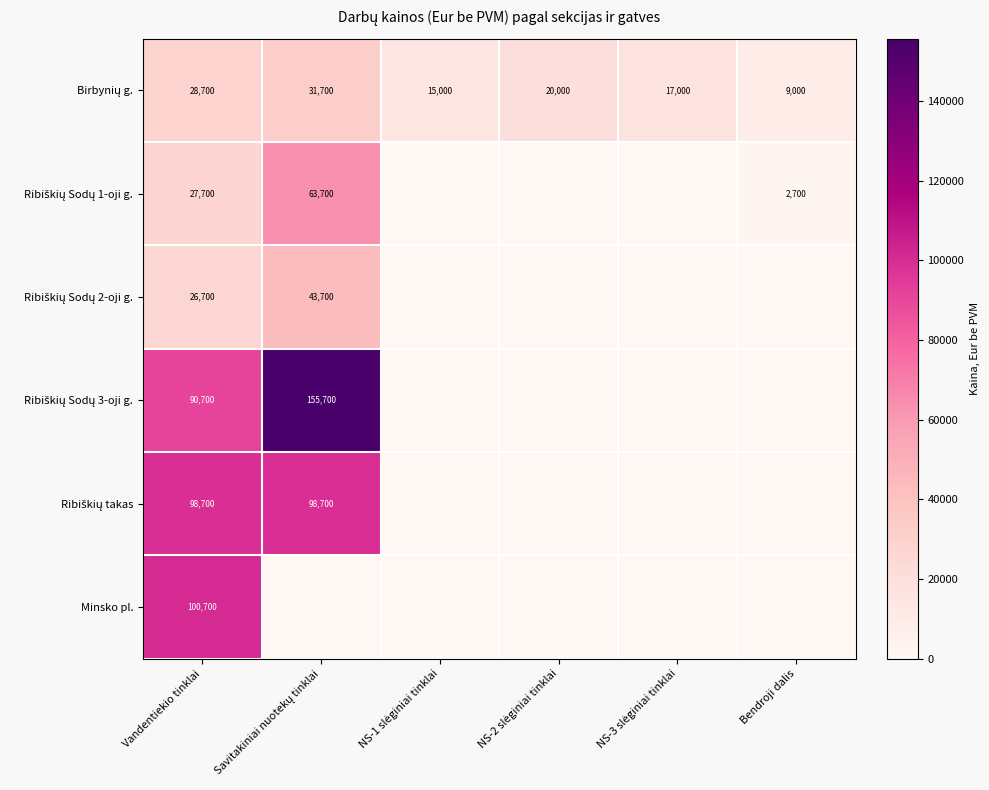

At which category does the chart reach its minimum across all series?

NS-1 slėginiai tinklai